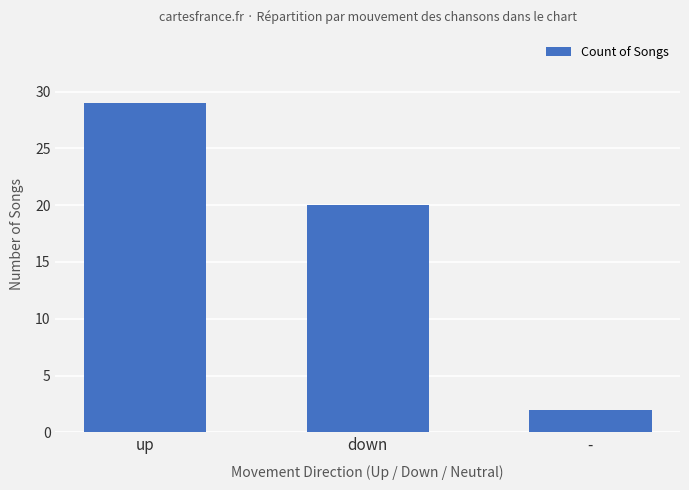

Is it true that the value at up is 20?

False